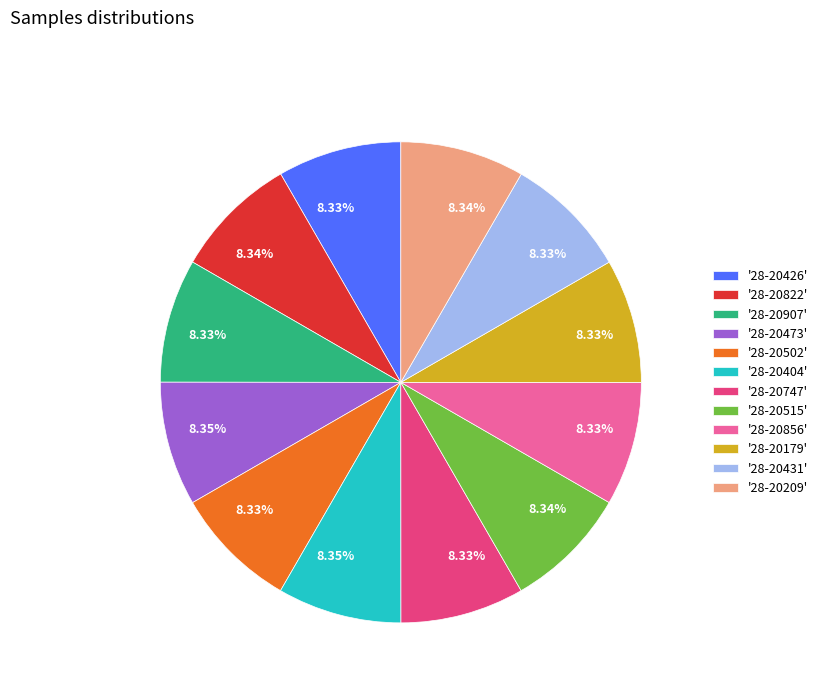

Is the sum of '28-20431' and '28-20747' greater than half?

No